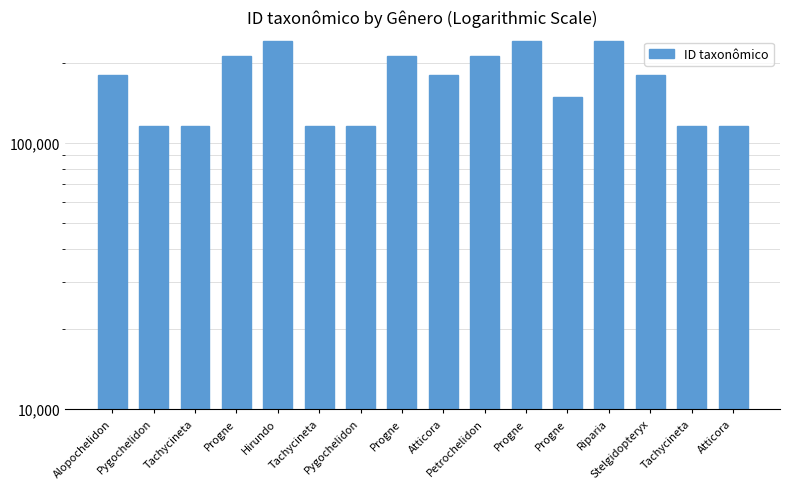

What is the label of the 10th bar from the left?

Petrochelidon